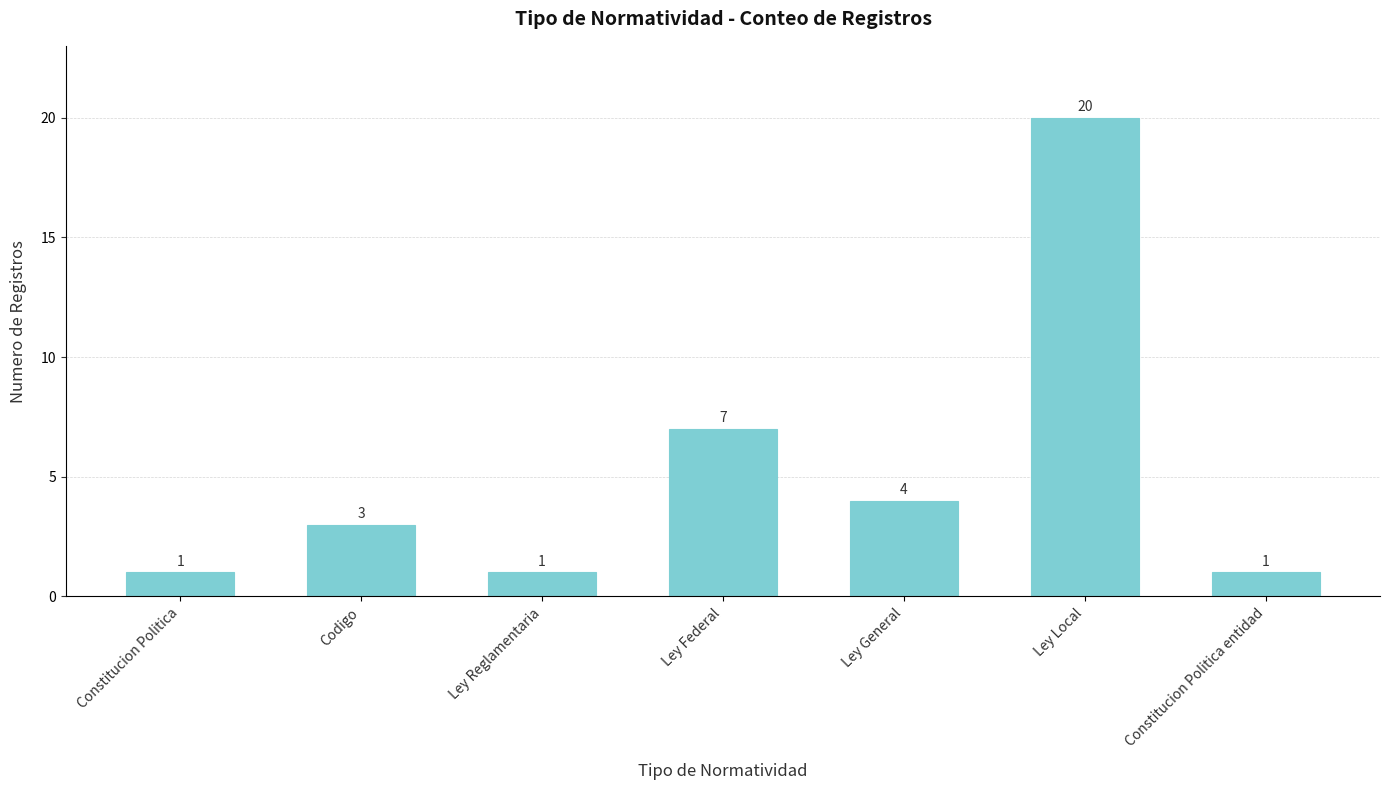

How many series are shown in this chart?

1